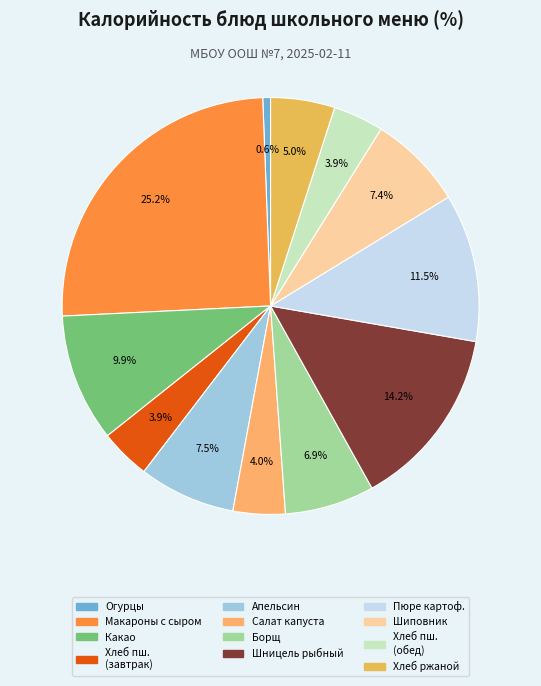

What is the largest slice in the pie chart?

Макароны с сыром